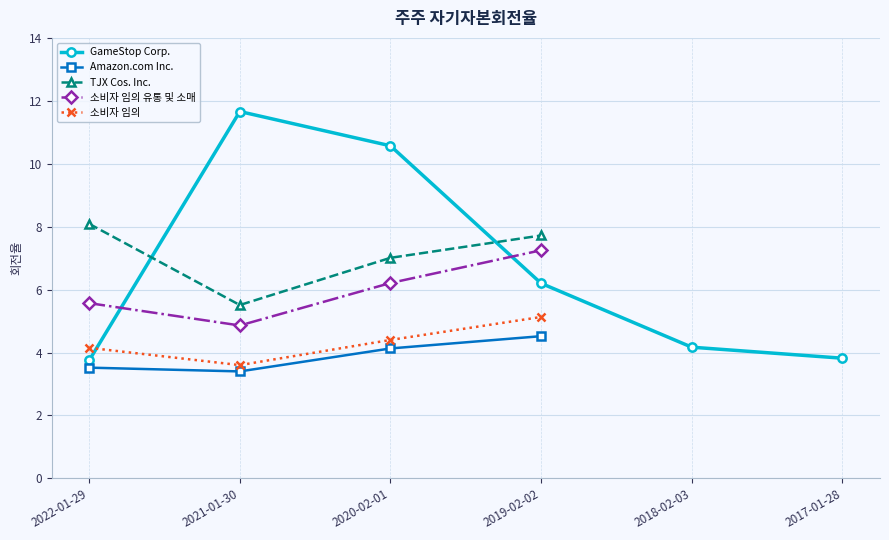

The Amazon.com Inc. series shows 6.7 at 2019-02-02. True or false?

False